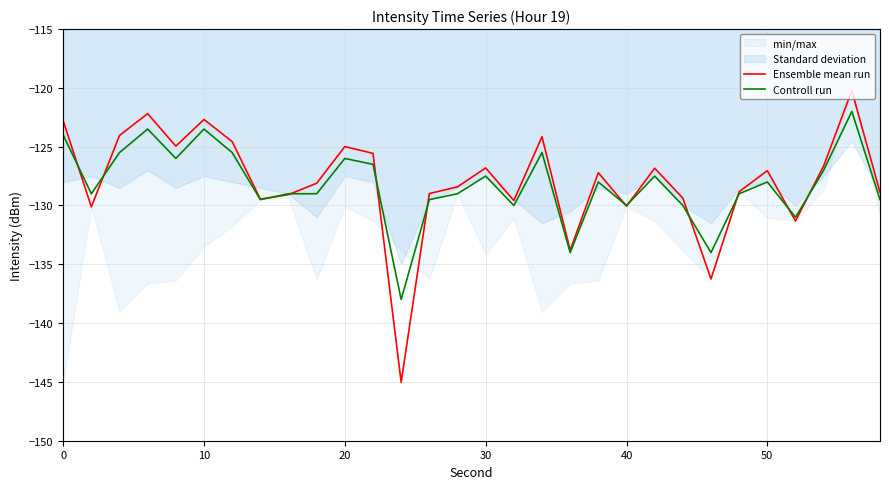

Does the chart have visible grid lines?

Yes